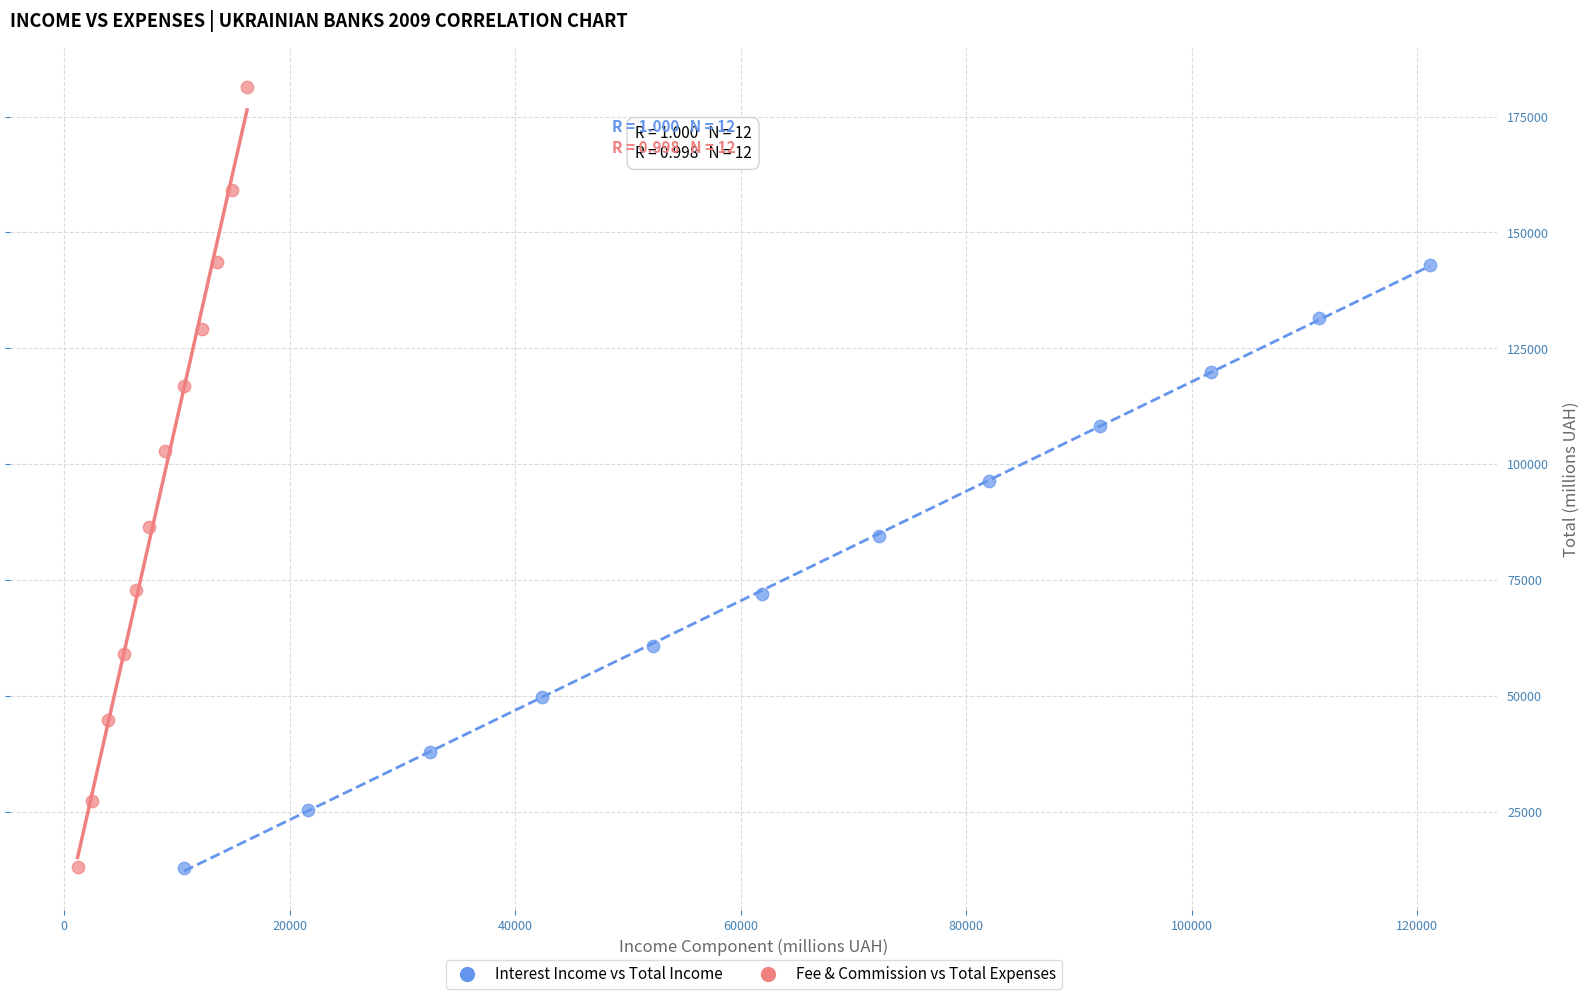

Which series has the largest Y range (max minus min)?

Fee & Commission vs Total Expenses